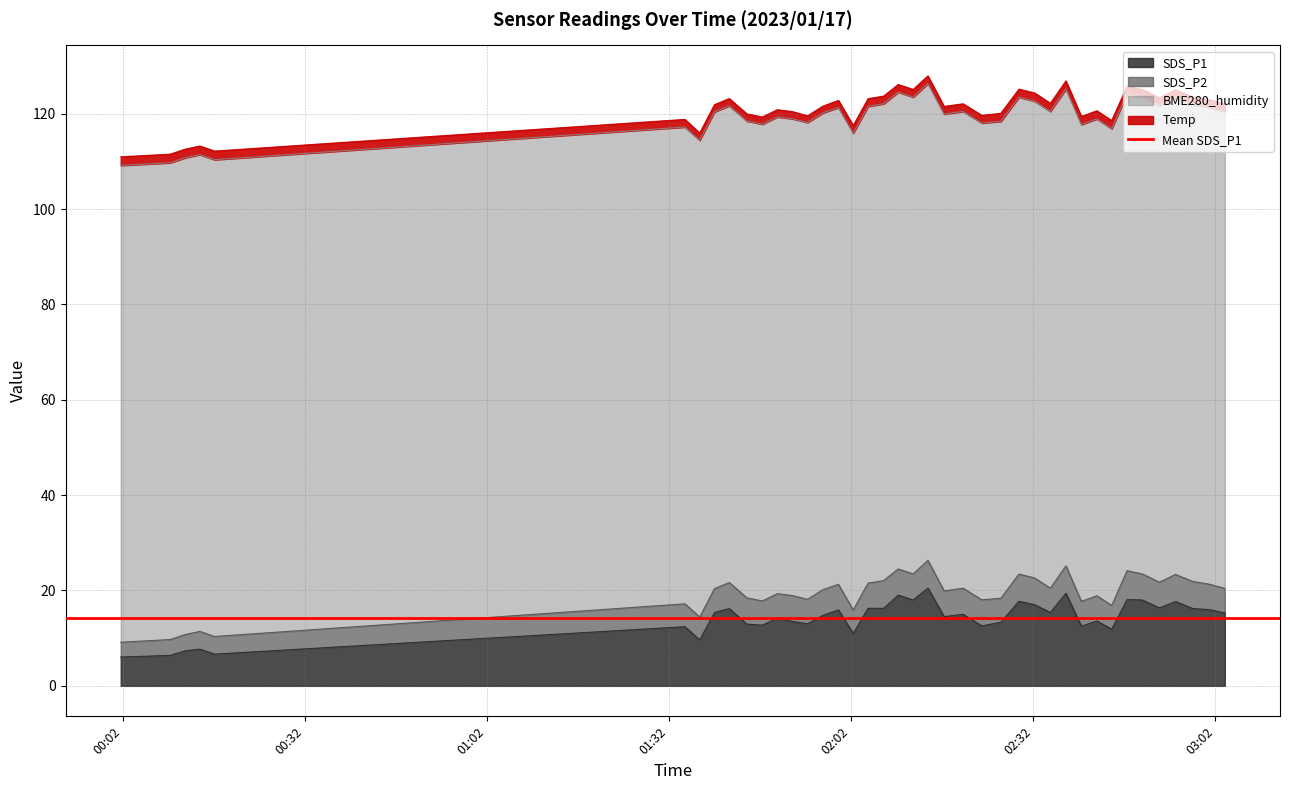

Does the chart display data point markers on the line(s)?

No